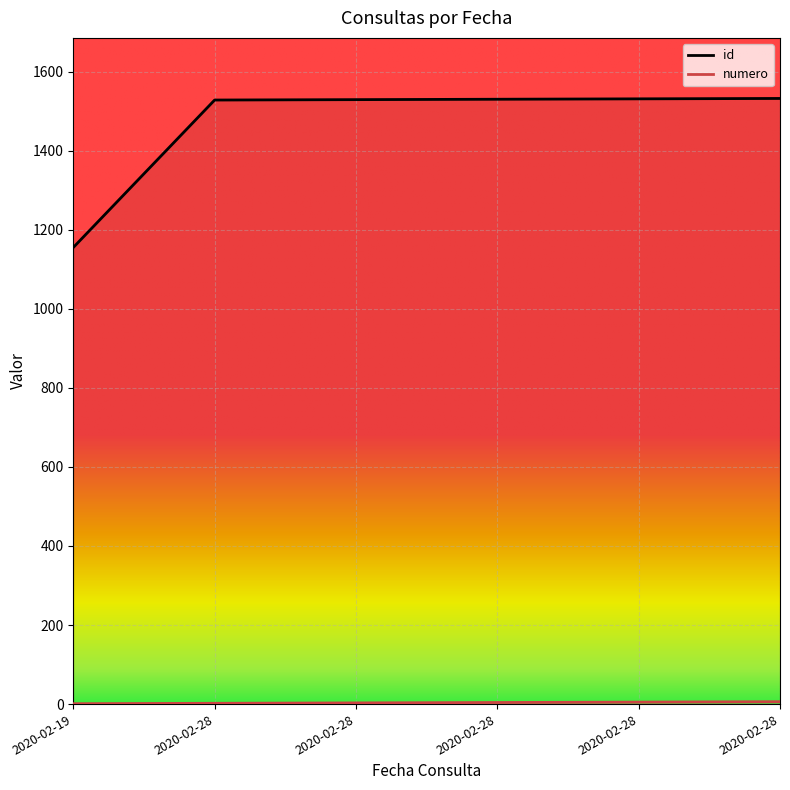

Reading right to left, list all the values displayed in this chart.

id: 1532	1531	1530	1529	1528	1155
numero: 6	5	4	3	2	1